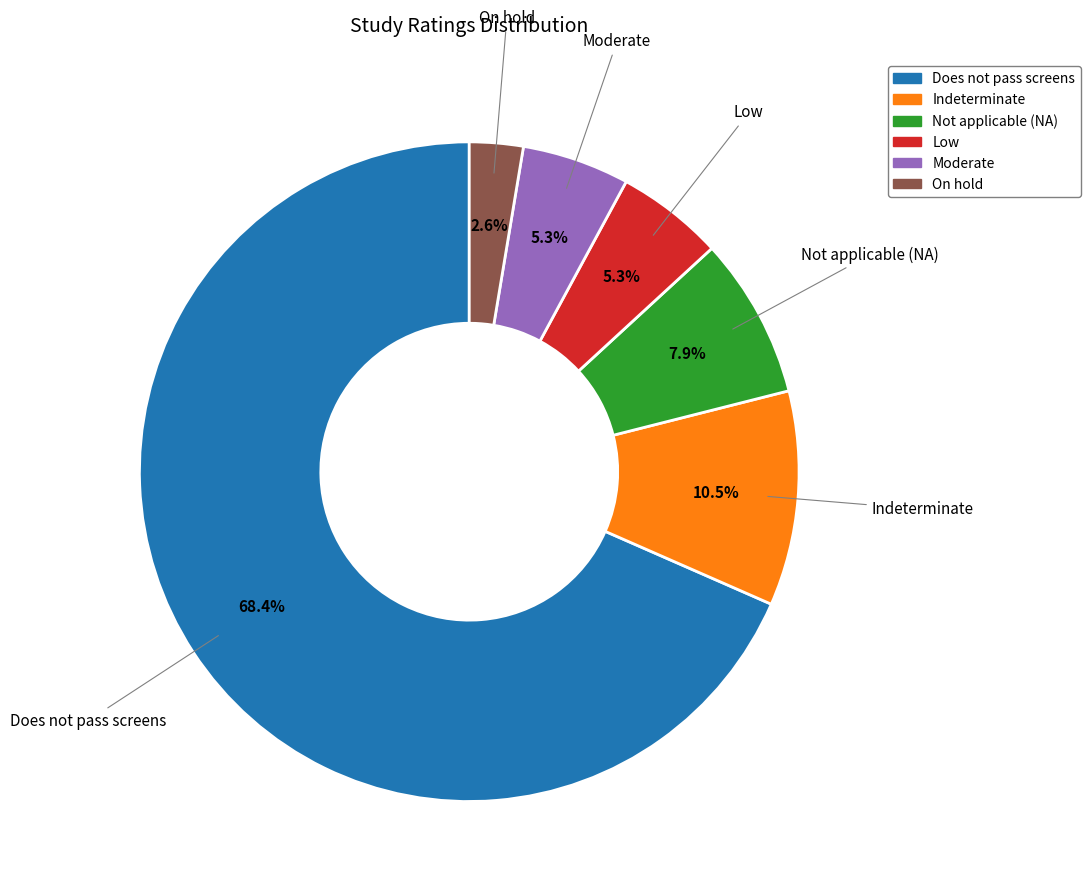

Which category has the biggest portion of the pie?

Does not pass screens